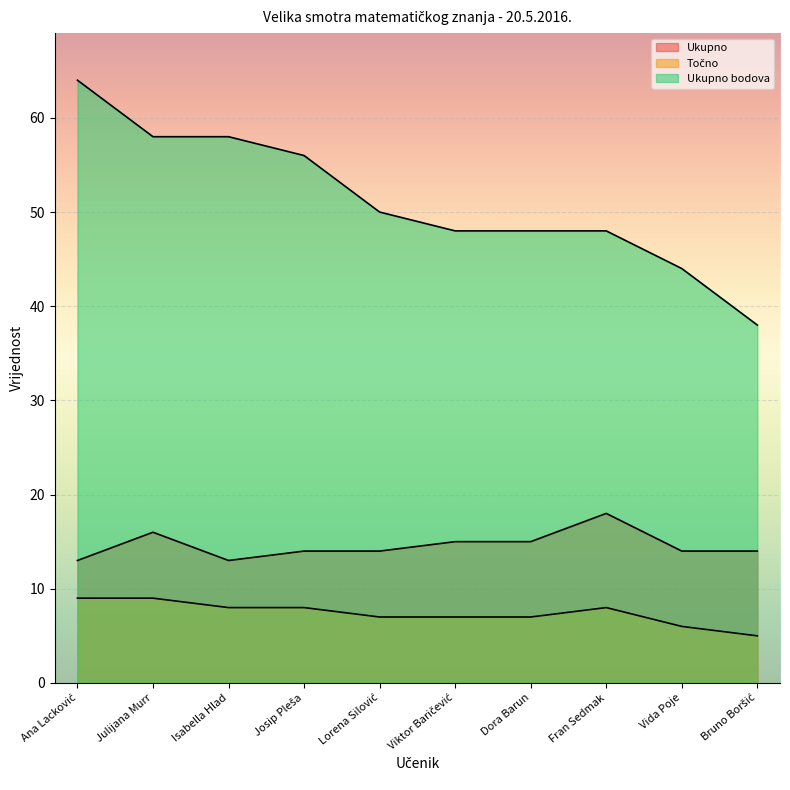

Reading left to right, transcribe all the data shown in this chart.

Ukupno: Ana Lacković=13	Julijana Murr=16	Isabella Hlad=13	Josip Pleša=14	Lorena Silović=14	Viktor Baričević=15	Dora Barun=15	Fran Sedmak=18	Vida Poje=14	Bruno Boršić=14
Točno: Ana Lacković=9	Julijana Murr=9	Isabella Hlad=8	Josip Pleša=8	Lorena Silović=7	Viktor Baričević=7	Dora Barun=7	Fran Sedmak=8	Vida Poje=6	Bruno Boršić=5
Ukupno bodova: Ana Lacković=64	Julijana Murr=58	Isabella Hlad=58	Josip Pleša=56	Lorena Silović=50	Viktor Baričević=48	Dora Barun=48	Fran Sedmak=48	Vida Poje=44	Bruno Boršić=38